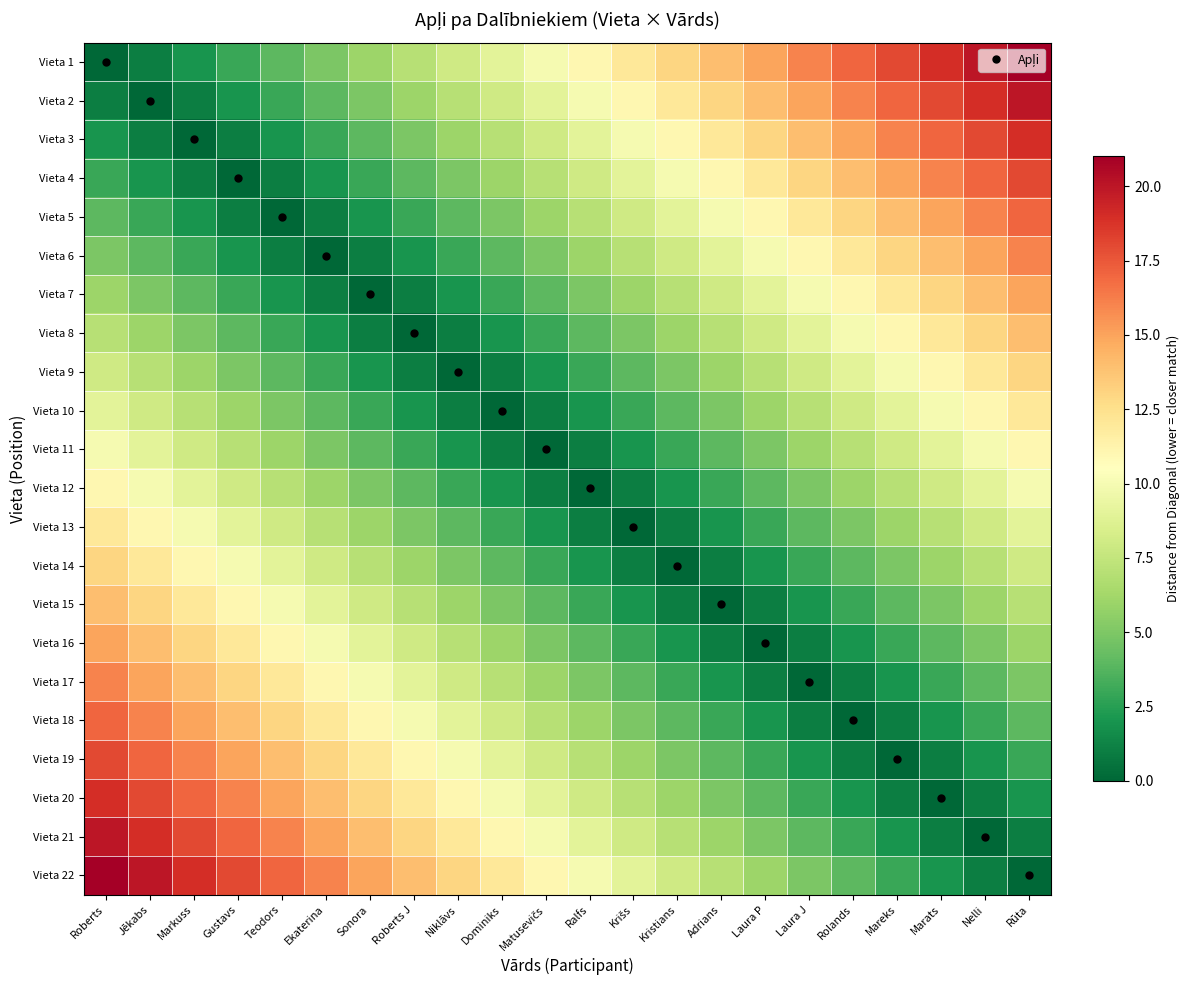

Reading left to right, list all the values displayed in this chart.

Vieta 1: Roberts=0	Jēkabs=1	Markuss=2	Gustavs=3	Teodors=4	Ekaterina=5	Sonora=6	Roberts J=7	Niklāvs=8	Dominiks=9	Matusevičs=10	Ralfs=11	Krišs=12	Kristians=13	Adrians=14	Laura P=15	Laura J=16	Rolands=17	Mareks=18	Marats=19	Nelli=20	Rūta=21
Vieta 2: Roberts=1	Jēkabs=0	Markuss=1	Gustavs=2	Teodors=3	Ekaterina=4	Sonora=5	Roberts J=6	Niklāvs=7	Dominiks=8	Matusevičs=9	Ralfs=10	Krišs=11	Kristians=12	Adrians=13	Laura P=14	Laura J=15	Rolands=16	Mareks=17	Marats=18	Nelli=19	Rūta=20
Vieta 3: Roberts=2	Jēkabs=1	Markuss=0	Gustavs=1	Teodors=2	Ekaterina=3	Sonora=4	Roberts J=5	Niklāvs=6	Dominiks=7	Matusevičs=8	Ralfs=9	Krišs=10	Kristians=11	Adrians=12	Laura P=13	Laura J=14	Rolands=15	Mareks=16	Marats=17	Nelli=18	Rūta=19
Vieta 4: Roberts=3	Jēkabs=2	Markuss=1	Gustavs=0	Teodors=1	Ekaterina=2	Sonora=3	Roberts J=4	Niklāvs=5	Dominiks=6	Matusevičs=7	Ralfs=8	Krišs=9	Kristians=10	Adrians=11	Laura P=12	Laura J=13	Rolands=14	Mareks=15	Marats=16	Nelli=17	Rūta=18
Vieta 5: Roberts=4	Jēkabs=3	Markuss=2	Gustavs=1	Teodors=0	Ekaterina=1	Sonora=2	Roberts J=3	Niklāvs=4	Dominiks=5	Matusevičs=6	Ralfs=7	Krišs=8	Kristians=9	Adrians=10	Laura P=11	Laura J=12	Rolands=13	Mareks=14	Marats=15	Nelli=16	Rūta=17
Vieta 6: Roberts=5	Jēkabs=4	Markuss=3	Gustavs=2	Teodors=1	Ekaterina=0	Sonora=1	Roberts J=2	Niklāvs=3	Dominiks=4	Matusevičs=5	Ralfs=6	Krišs=7	Kristians=8	Adrians=9	Laura P=10	Laura J=11	Rolands=12	Mareks=13	Marats=14	Nelli=15	Rūta=16
Vieta 7: Roberts=6	Jēkabs=5	Markuss=4	Gustavs=3	Teodors=2	Ekaterina=1	Sonora=0	Roberts J=1	Niklāvs=2	Dominiks=3	Matusevičs=4	Ralfs=5	Krišs=6	Kristians=7	Adrians=8	Laura P=9	Laura J=10	Rolands=11	Mareks=12	Marats=13	Nelli=14	Rūta=15
Vieta 8: Roberts=7	Jēkabs=6	Markuss=5	Gustavs=4	Teodors=3	Ekaterina=2	Sonora=1	Roberts J=0	Niklāvs=1	Dominiks=2	Matusevičs=3	Ralfs=4	Krišs=5	Kristians=6	Adrians=7	Laura P=8	Laura J=9	Rolands=10	Mareks=11	Marats=12	Nelli=13	Rūta=14
Vieta 9: Roberts=8	Jēkabs=7	Markuss=6	Gustavs=5	Teodors=4	Ekaterina=3	Sonora=2	Roberts J=1	Niklāvs=0	Dominiks=1	Matusevičs=2	Ralfs=3	Krišs=4	Kristians=5	Adrians=6	Laura P=7	Laura J=8	Rolands=9	Mareks=10	Marats=11	Nelli=12	Rūta=13
Vieta 10: Roberts=9	Jēkabs=8	Markuss=7	Gustavs=6	Teodors=5	Ekaterina=4	Sonora=3	Roberts J=2	Niklāvs=1	Dominiks=0	Matusevičs=1	Ralfs=2	Krišs=3	Kristians=4	Adrians=5	Laura P=6	Laura J=7	Rolands=8	Mareks=9	Marats=10	Nelli=11	Rūta=12
Vieta 11: Roberts=10	Jēkabs=9	Markuss=8	Gustavs=7	Teodors=6	Ekaterina=5	Sonora=4	Roberts J=3	Niklāvs=2	Dominiks=1	Matusevičs=0	Ralfs=1	Krišs=2	Kristians=3	Adrians=4	Laura P=5	Laura J=6	Rolands=7	Mareks=8	Marats=9	Nelli=10	Rūta=11
Vieta 12: Roberts=11	Jēkabs=10	Markuss=9	Gustavs=8	Teodors=7	Ekaterina=6	Sonora=5	Roberts J=4	Niklāvs=3	Dominiks=2	Matusevičs=1	Ralfs=0	Krišs=1	Kristians=2	Adrians=3	Laura P=4	Laura J=5	Rolands=6	Mareks=7	Marats=8	Nelli=9	Rūta=10
Vieta 13: Roberts=12	Jēkabs=11	Markuss=10	Gustavs=9	Teodors=8	Ekaterina=7	Sonora=6	Roberts J=5	Niklāvs=4	Dominiks=3	Matusevičs=2	Ralfs=1	Krišs=0	Kristians=1	Adrians=2	Laura P=3	Laura J=4	Rolands=5	Mareks=6	Marats=7	Nelli=8	Rūta=9
Vieta 14: Roberts=13	Jēkabs=12	Markuss=11	Gustavs=10	Teodors=9	Ekaterina=8	Sonora=7	Roberts J=6	Niklāvs=5	Dominiks=4	Matusevičs=3	Ralfs=2	Krišs=1	Kristians=0	Adrians=1	Laura P=2	Laura J=3	Rolands=4	Mareks=5	Marats=6	Nelli=7	Rūta=8
Vieta 15: Roberts=14	Jēkabs=13	Markuss=12	Gustavs=11	Teodors=10	Ekaterina=9	Sonora=8	Roberts J=7	Niklāvs=6	Dominiks=5	Matusevičs=4	Ralfs=3	Krišs=2	Kristians=1	Adrians=0	Laura P=1	Laura J=2	Rolands=3	Mareks=4	Marats=5	Nelli=6	Rūta=7
Vieta 16: Roberts=15	Jēkabs=14	Markuss=13	Gustavs=12	Teodors=11	Ekaterina=10	Sonora=9	Roberts J=8	Niklāvs=7	Dominiks=6	Matusevičs=5	Ralfs=4	Krišs=3	Kristians=2	Adrians=1	Laura P=0	Laura J=1	Rolands=2	Mareks=3	Marats=4	Nelli=5	Rūta=6
Vieta 17: Roberts=16	Jēkabs=15	Markuss=14	Gustavs=13	Teodors=12	Ekaterina=11	Sonora=10	Roberts J=9	Niklāvs=8	Dominiks=7	Matusevičs=6	Ralfs=5	Krišs=4	Kristians=3	Adrians=2	Laura P=1	Laura J=0	Rolands=1	Mareks=2	Marats=3	Nelli=4	Rūta=5
Vieta 18: Roberts=17	Jēkabs=16	Markuss=15	Gustavs=14	Teodors=13	Ekaterina=12	Sonora=11	Roberts J=10	Niklāvs=9	Dominiks=8	Matusevičs=7	Ralfs=6	Krišs=5	Kristians=4	Adrians=3	Laura P=2	Laura J=1	Rolands=0	Mareks=1	Marats=2	Nelli=3	Rūta=4
Vieta 19: Roberts=18	Jēkabs=17	Markuss=16	Gustavs=15	Teodors=14	Ekaterina=13	Sonora=12	Roberts J=11	Niklāvs=10	Dominiks=9	Matusevičs=8	Ralfs=7	Krišs=6	Kristians=5	Adrians=4	Laura P=3	Laura J=2	Rolands=1	Mareks=0	Marats=1	Nelli=2	Rūta=3
Vieta 20: Roberts=19	Jēkabs=18	Markuss=17	Gustavs=16	Teodors=15	Ekaterina=14	Sonora=13	Roberts J=12	Niklāvs=11	Dominiks=10	Matusevičs=9	Ralfs=8	Krišs=7	Kristians=6	Adrians=5	Laura P=4	Laura J=3	Rolands=2	Mareks=1	Marats=0	Nelli=1	Rūta=2
Vieta 21: Roberts=20	Jēkabs=19	Markuss=18	Gustavs=17	Teodors=16	Ekaterina=15	Sonora=14	Roberts J=13	Niklāvs=12	Dominiks=11	Matusevičs=10	Ralfs=9	Krišs=8	Kristians=7	Adrians=6	Laura P=5	Laura J=4	Rolands=3	Mareks=2	Marats=1	Nelli=0	Rūta=1
Vieta 22: Roberts=21	Jēkabs=20	Markuss=19	Gustavs=18	Teodors=17	Ekaterina=16	Sonora=15	Roberts J=14	Niklāvs=13	Dominiks=12	Matusevičs=11	Ralfs=10	Krišs=9	Kristians=8	Adrians=7	Laura P=6	Laura J=5	Rolands=4	Mareks=3	Marats=2	Nelli=1	Rūta=0